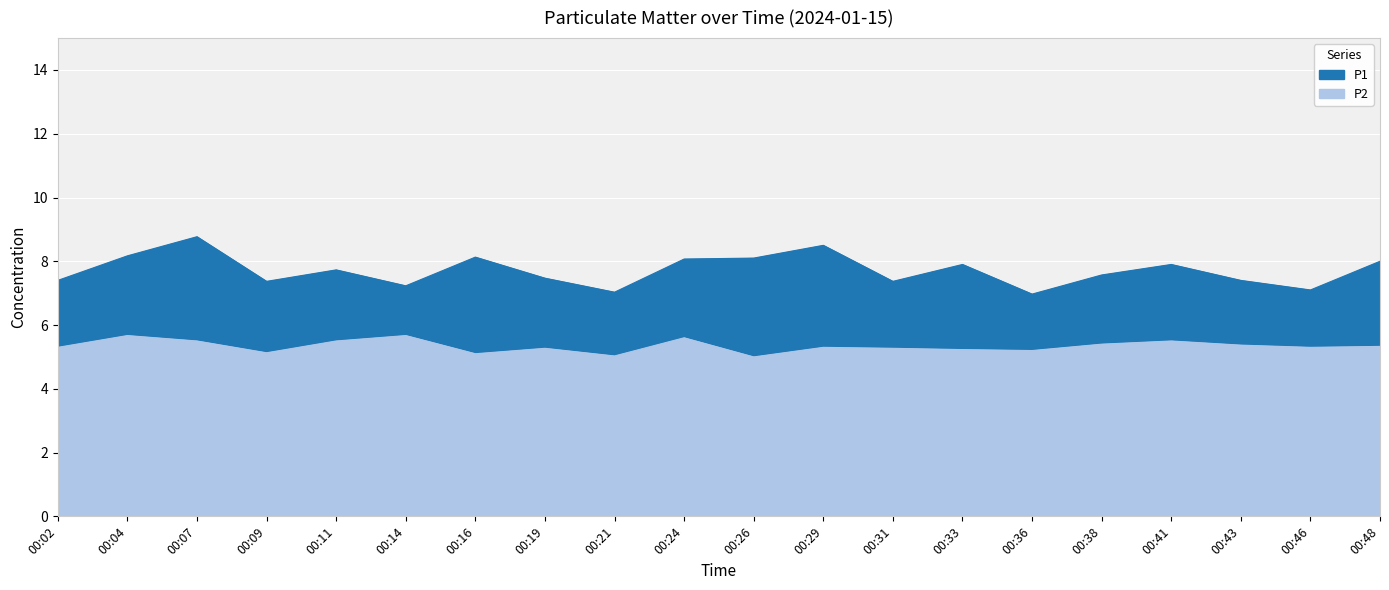

The P2 series shows 5.5 at 00:07. True or false?

True